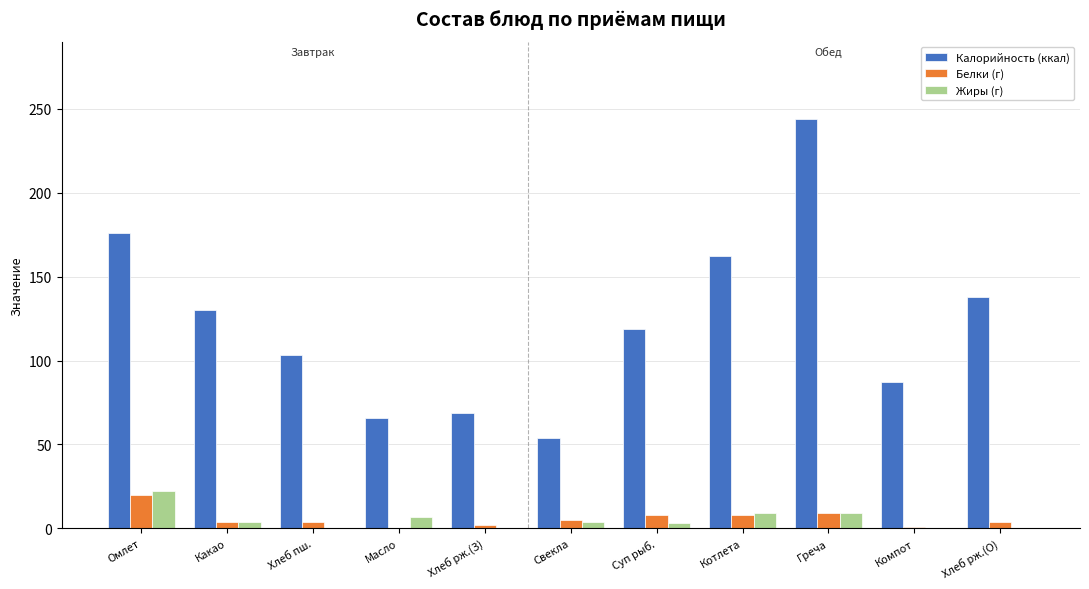

The Жиры (г) series shows 0 at Хлеб рж.(О). True or false?

True